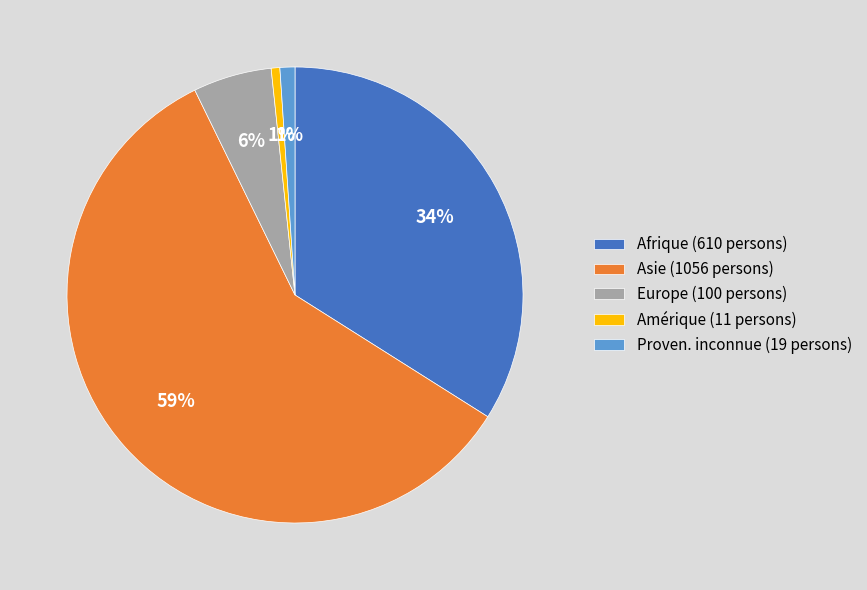

How many segments does this pie chart have?

5